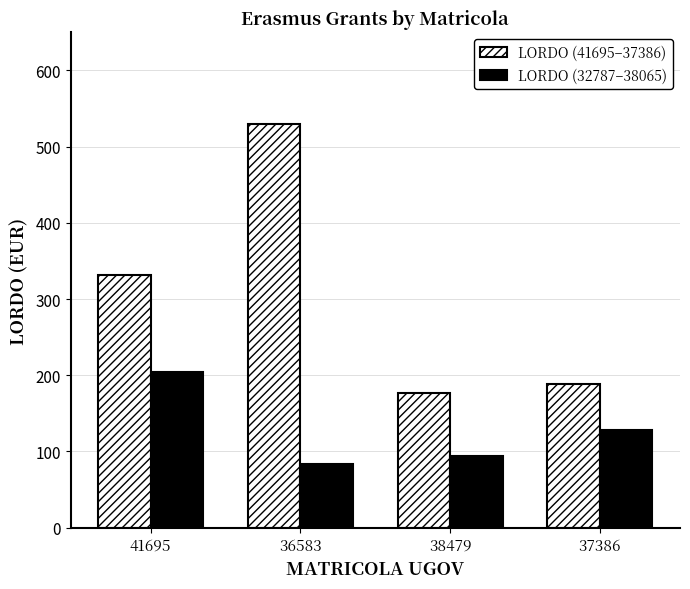

Which label corresponds to the smallest value in the chart?

36583